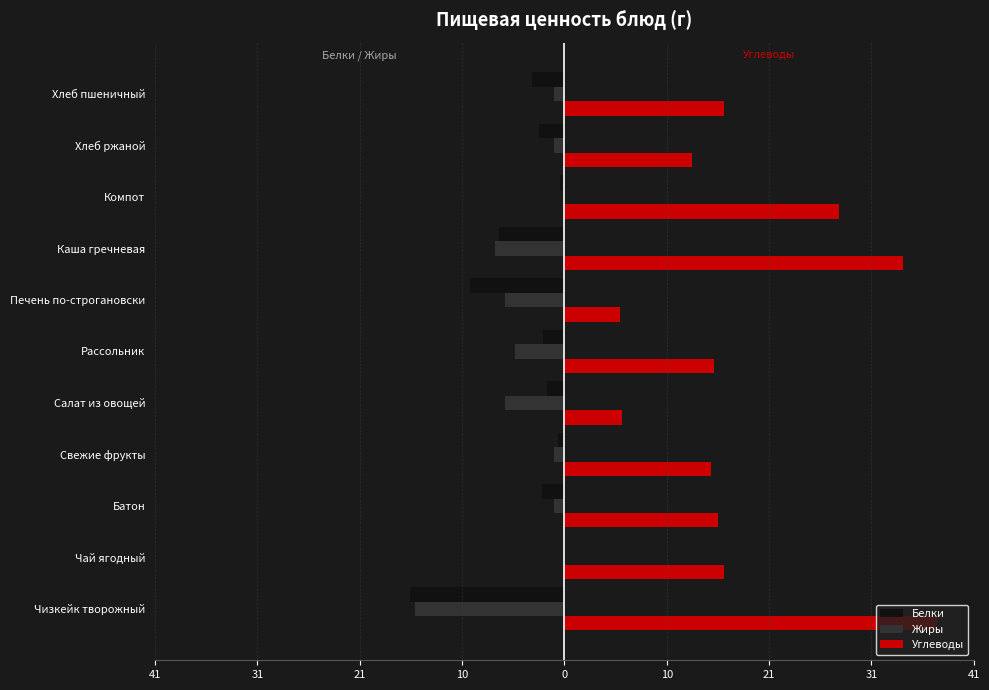

What is the average value of the Белки series?

-4.1